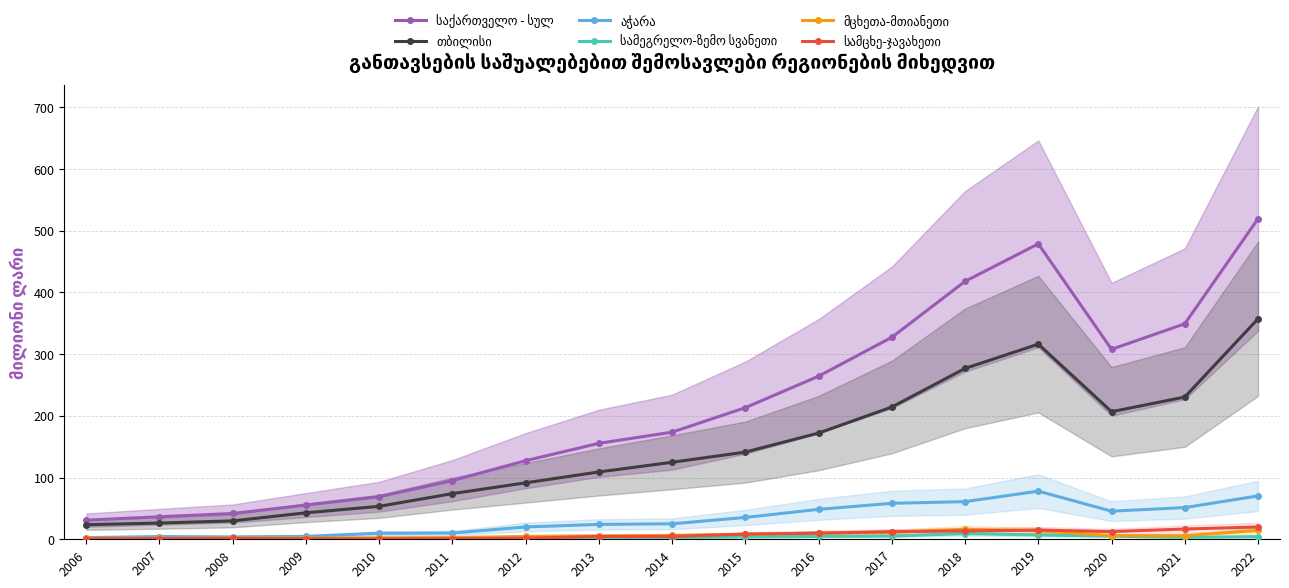

How many interior local peaks does the თბილისი series have?

1